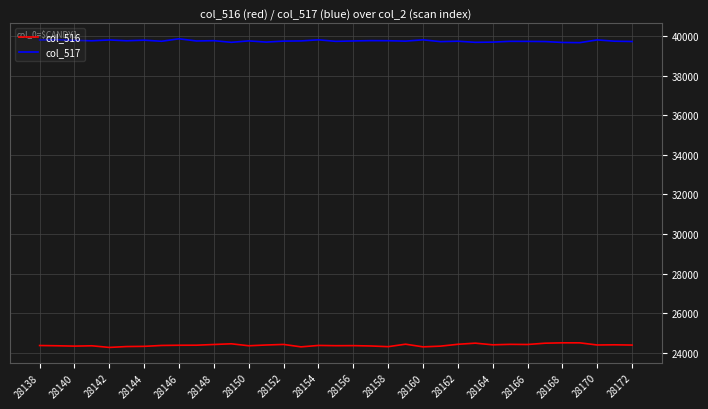

What is the greatest value displayed?

39863